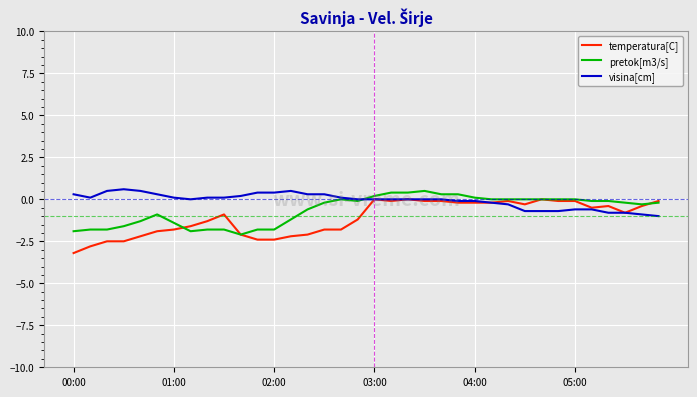

At how many categories does at least one series exceed -2?

36